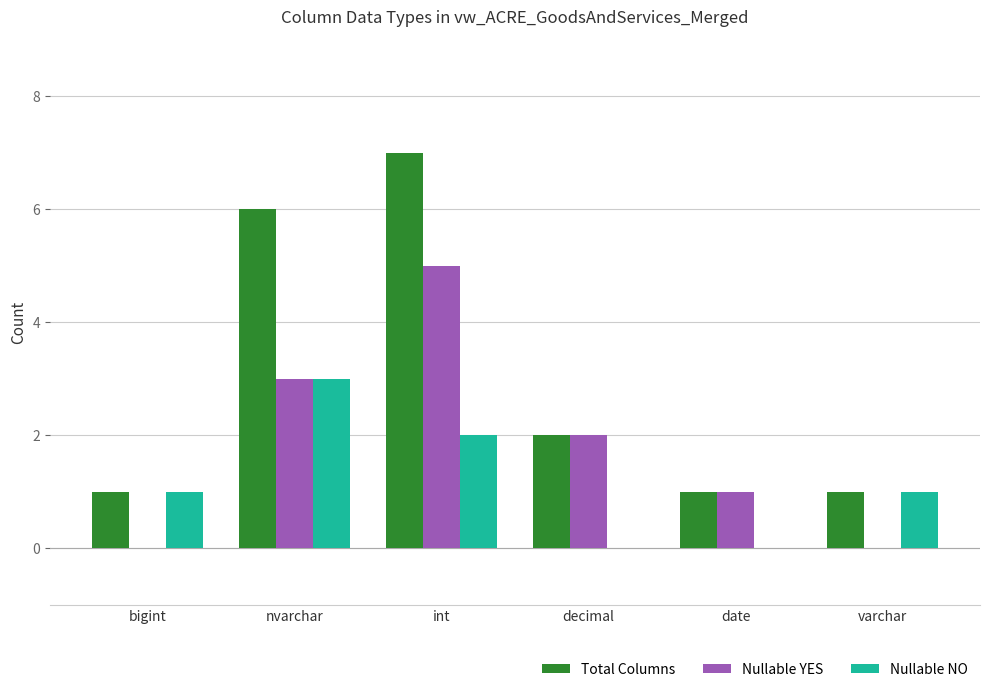

Which series has the largest total across all categories?

Total Columns